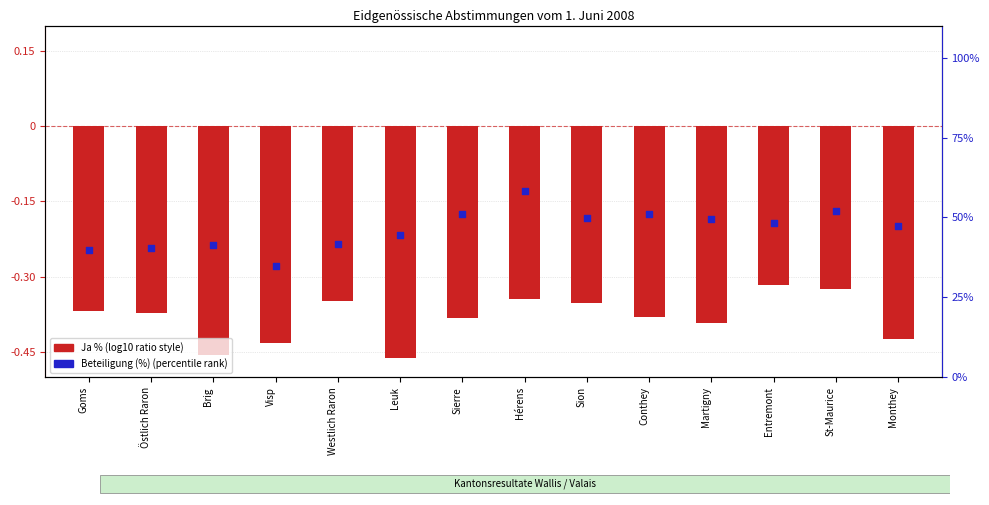

Which series has the largest total across all categories?

Beteiligung (%)